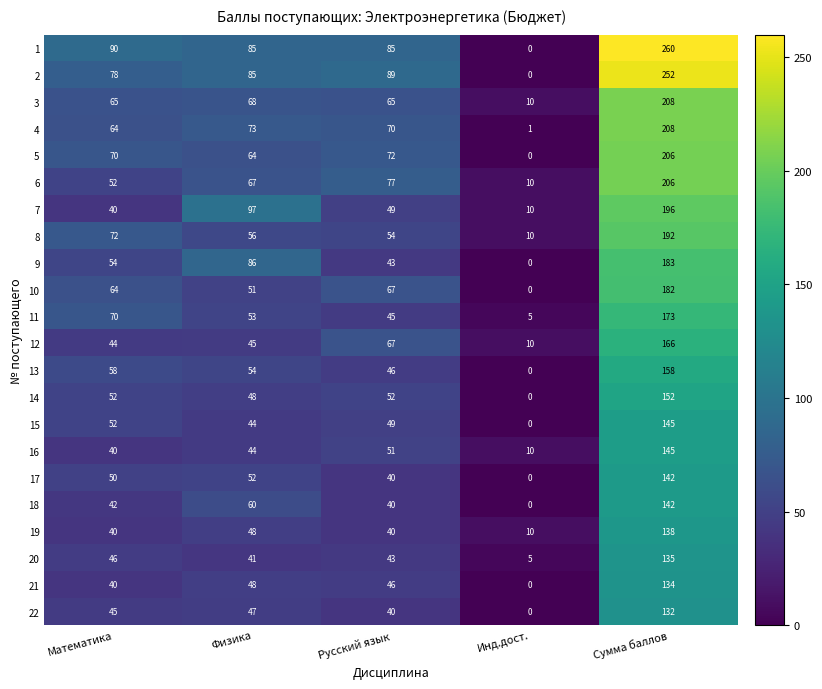

At which label is 13 closest to 79?

Математика